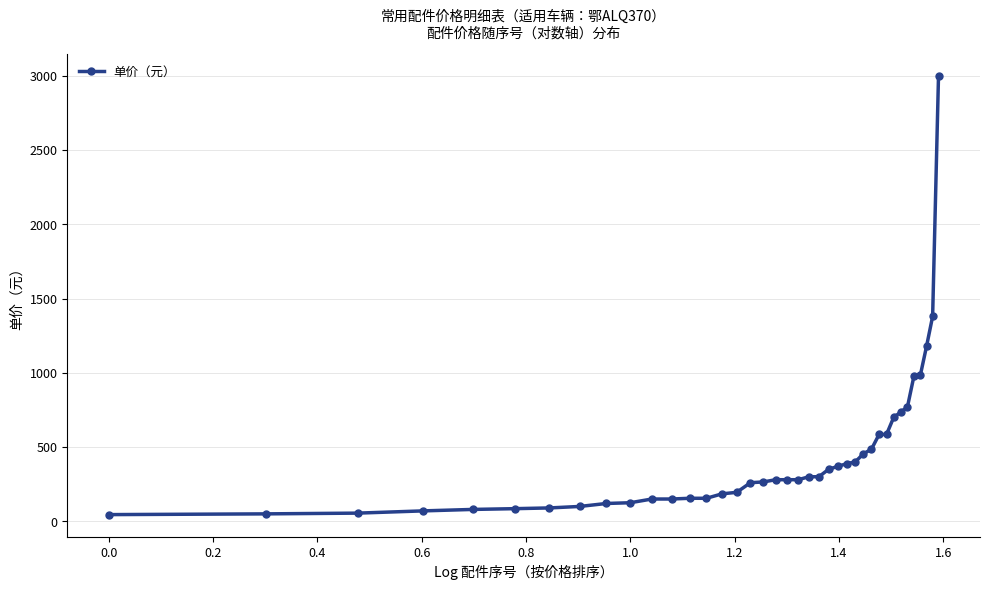

What is the average value?

439